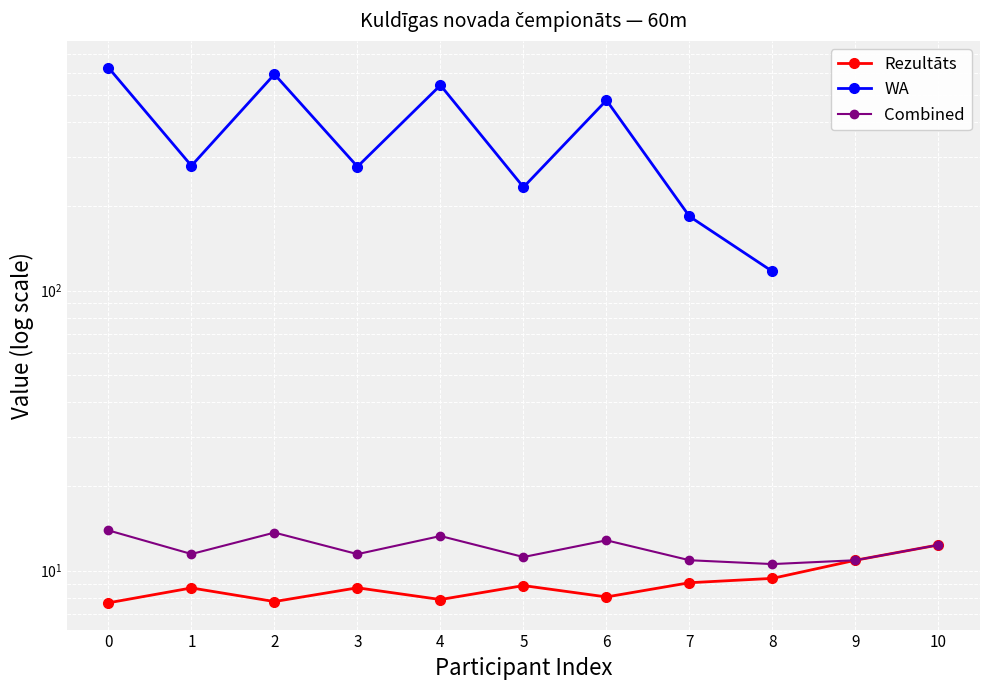

What is the value of the Combined point at the 9th from the left?

10.6